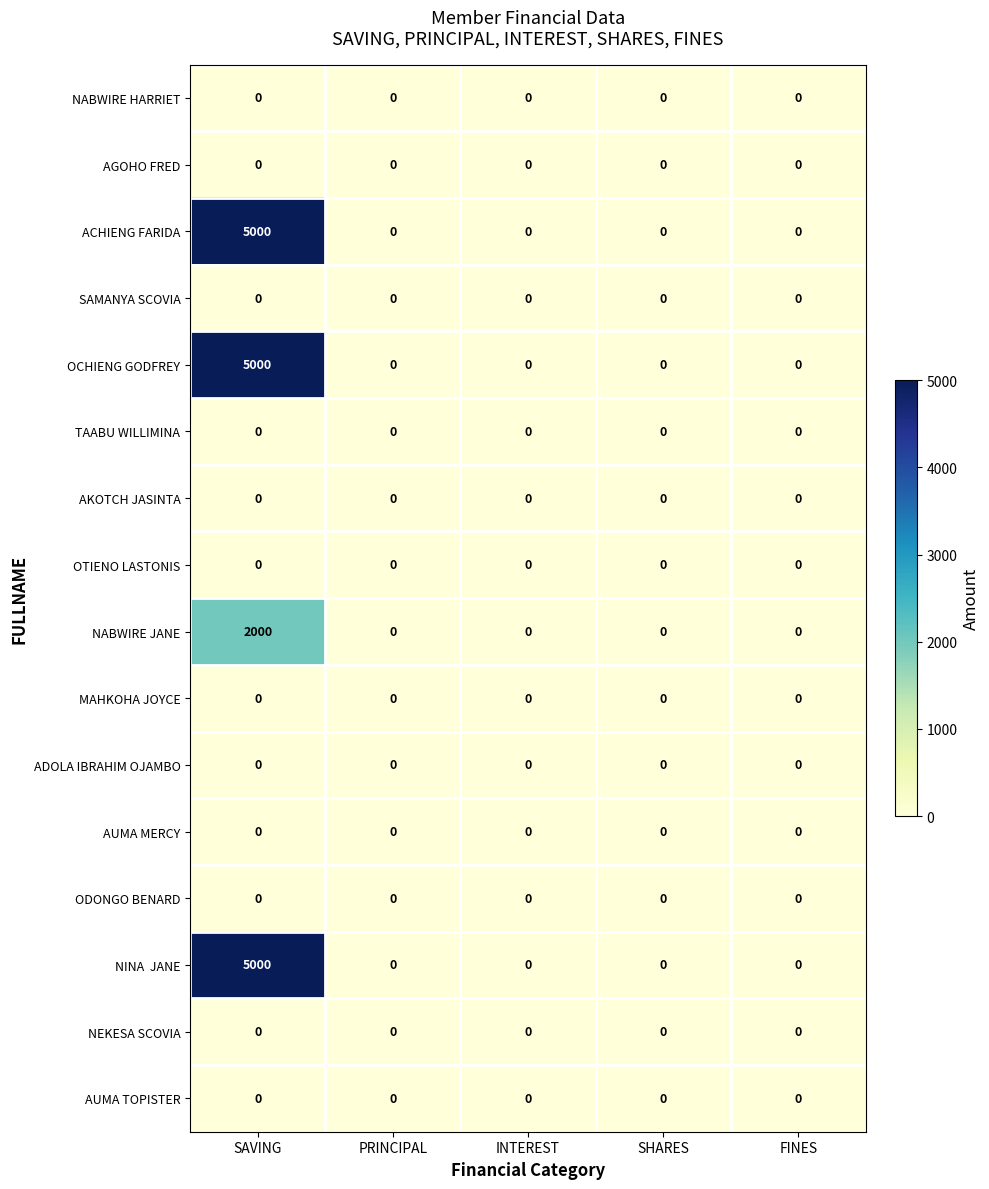

The value of MAHKOHA JOYCE at FINES is 0. True or false?

True